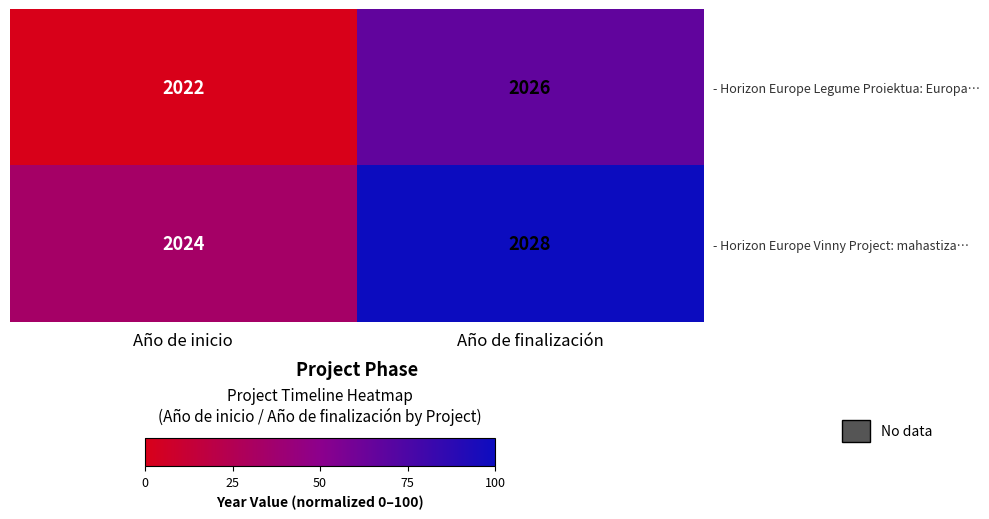

Is it true that - Horizon Europe Vinny Project: mahastiza… equals 2028 at Año de finalización?

True